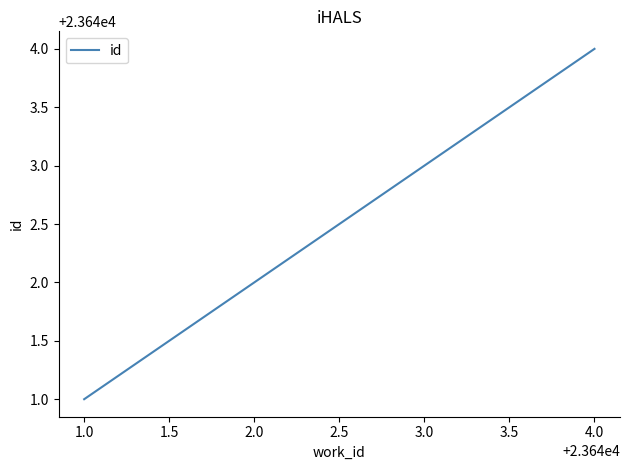

What is the greatest value displayed?

23644